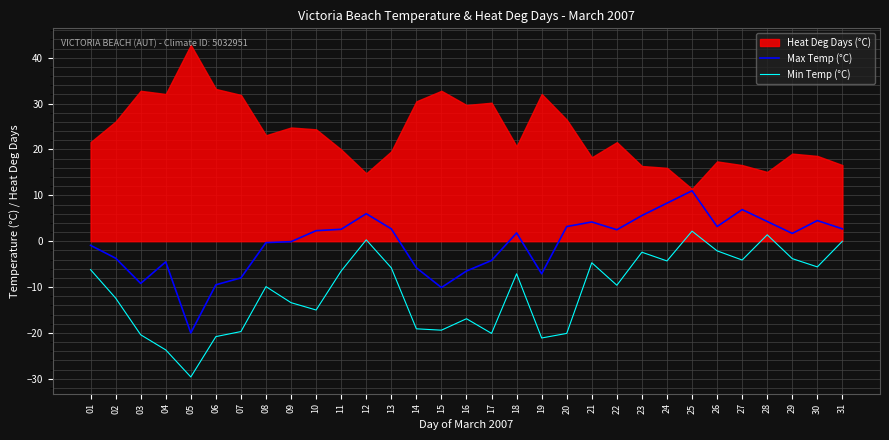

Where is Max Temp (°C) nearest to the value -4?

17